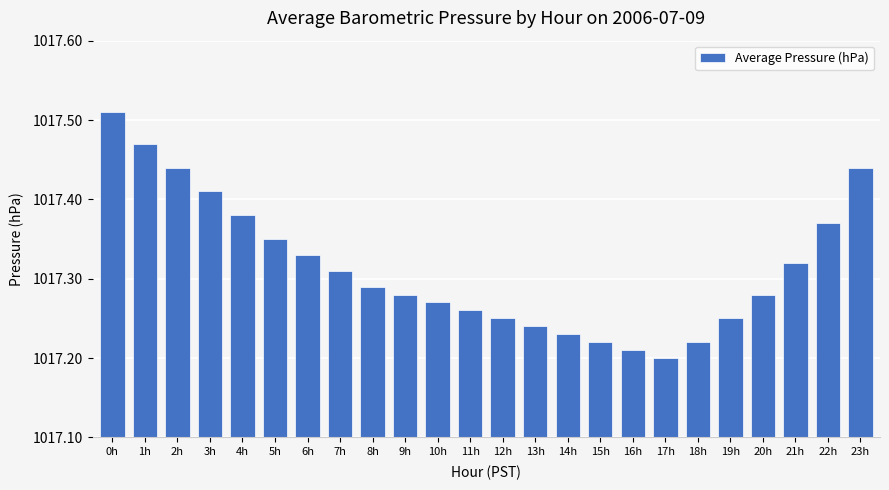

The chart shows a value of 1017.2 at 15h. True or false?

True